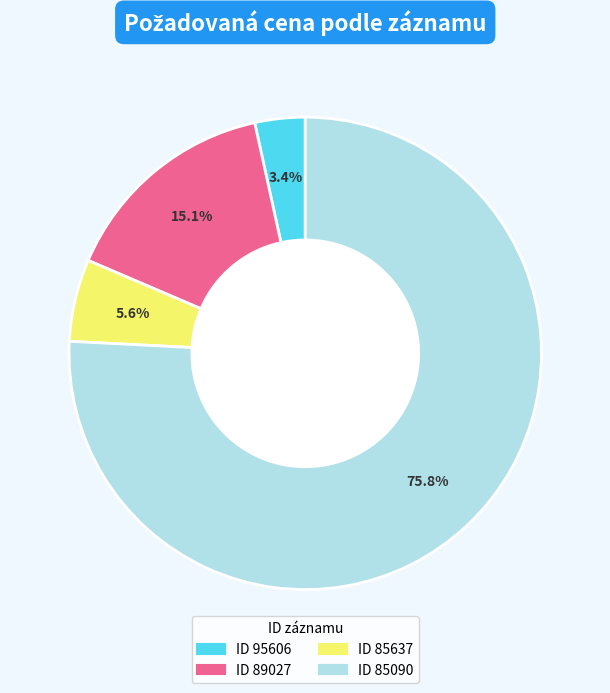

Is there any slice that represents more than half of the pie?

Yes